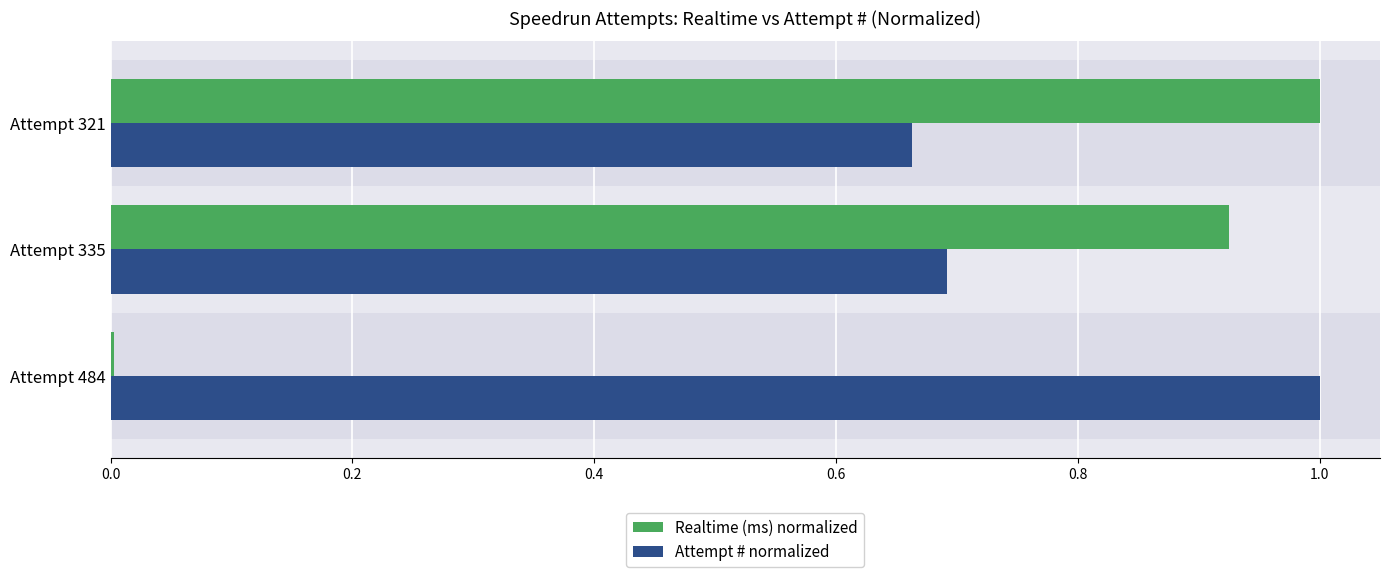

True or false: Attempt # normalized has a value of 0.7 at Attempt 321.

True